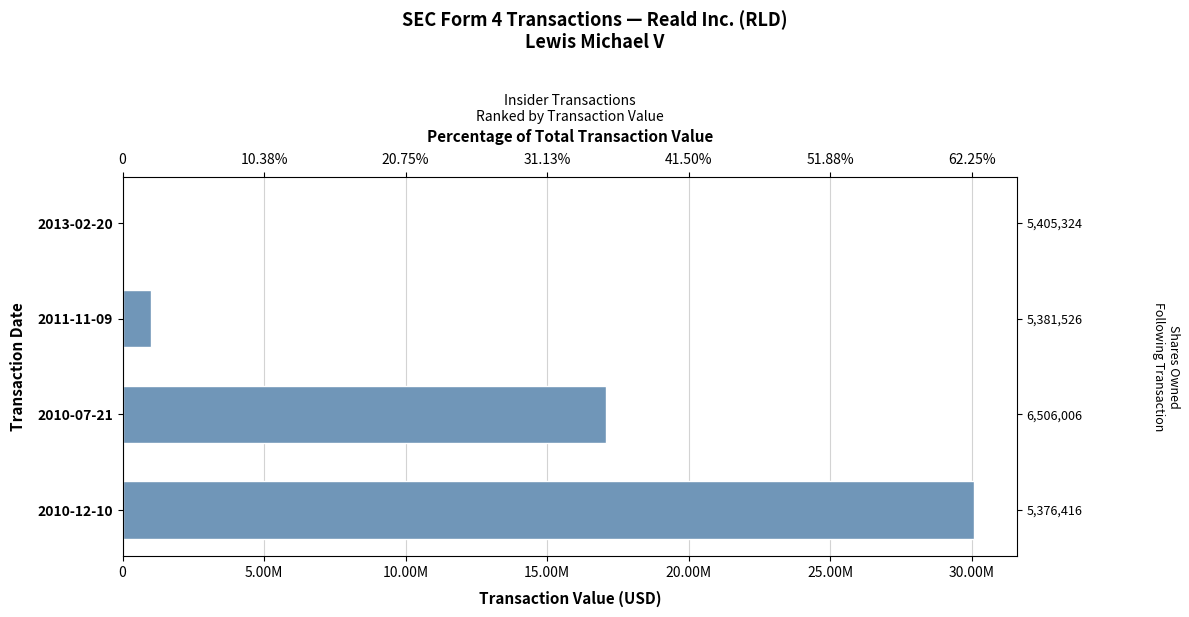

How many bars are there in total?

4